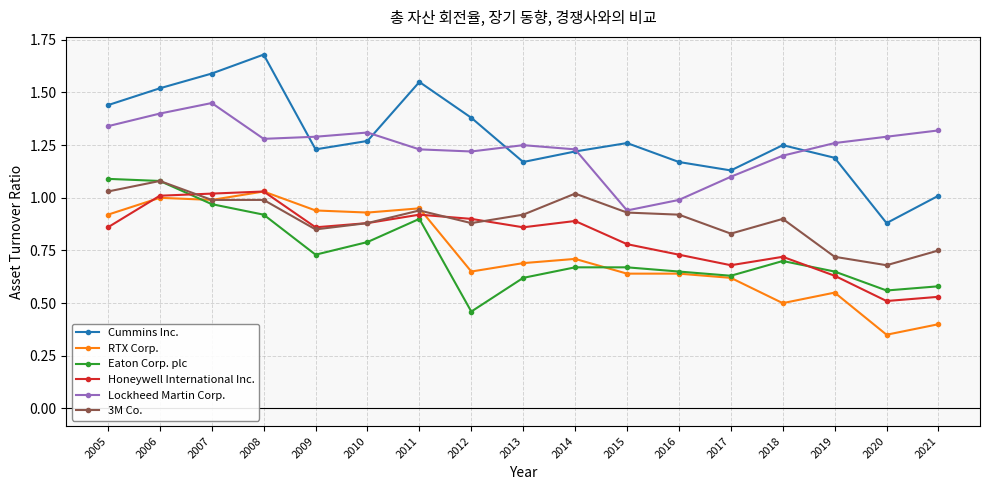

At which category does Lockheed Martin Corp. reach its first local peak?

2007